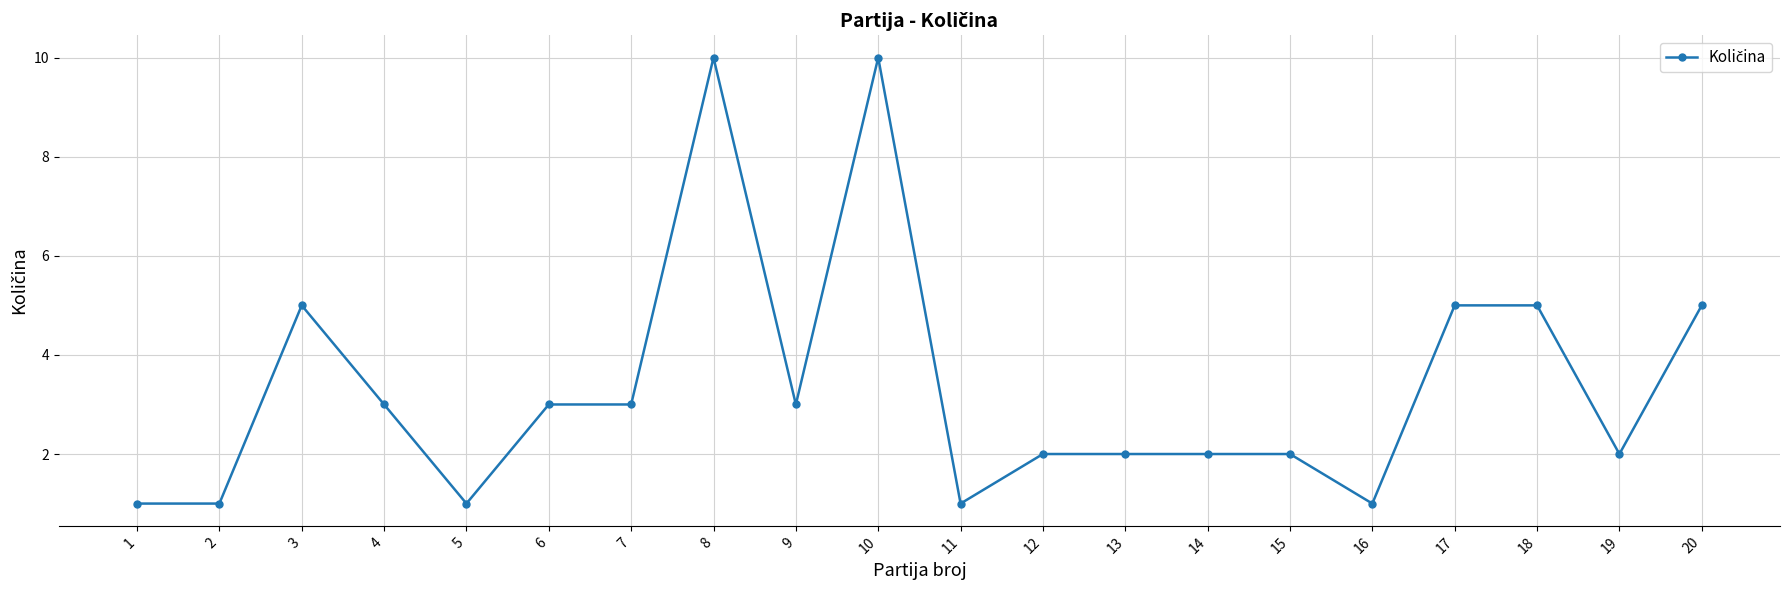

True or false: the data has more than 1 interior local peaks.

True